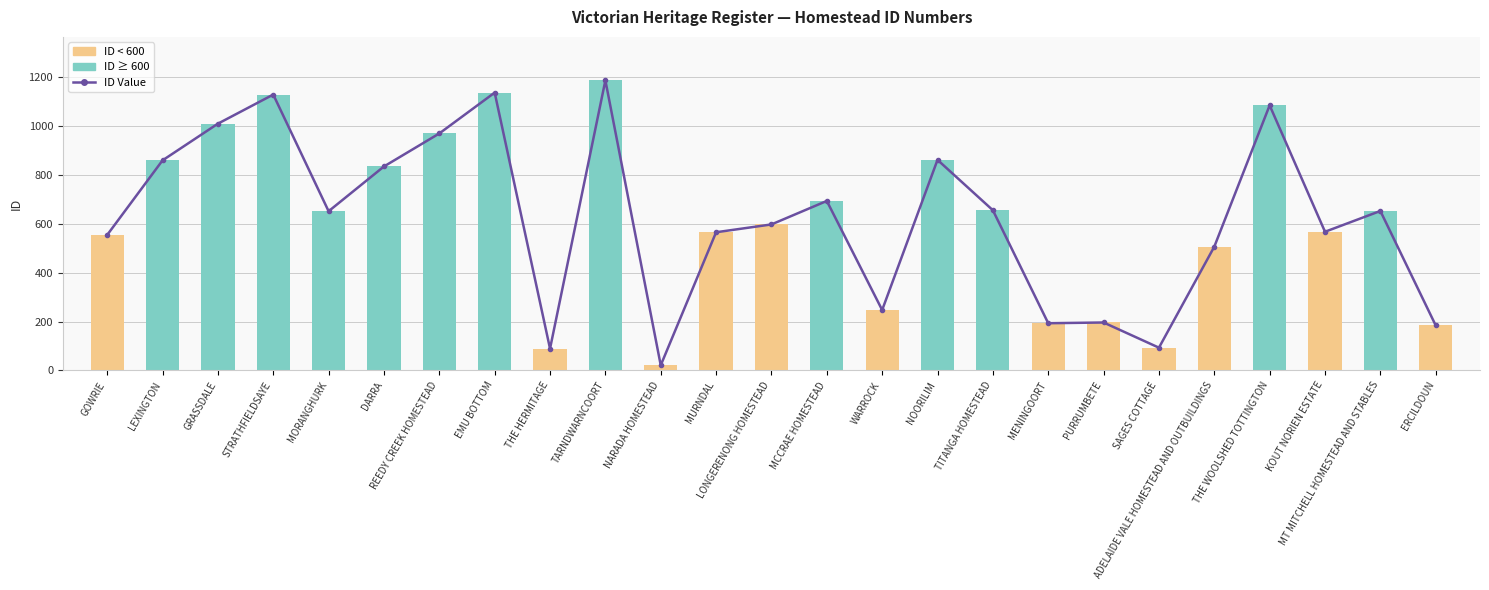

Read the value at NARADA HOMESTEAD, to the nearest 10.

20